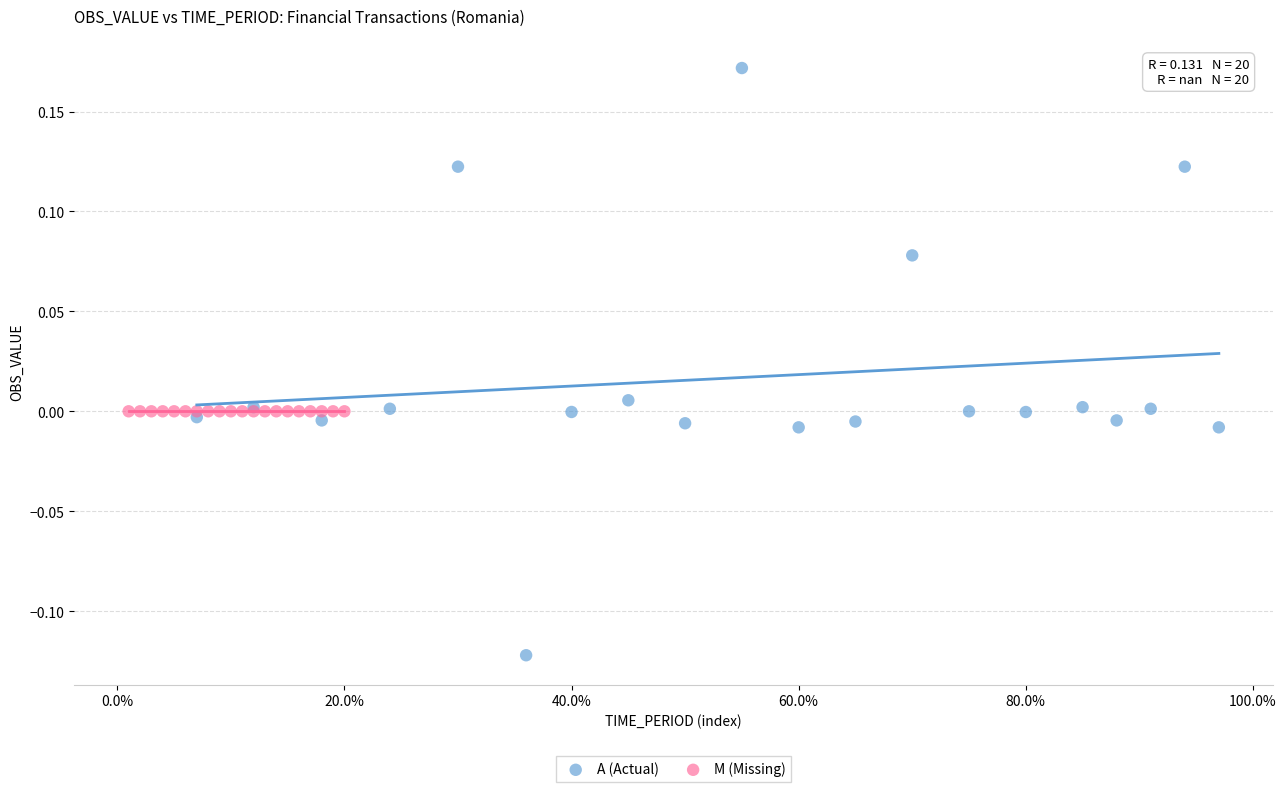

Which series reaches the maximum Y coordinate?

A (Actual)